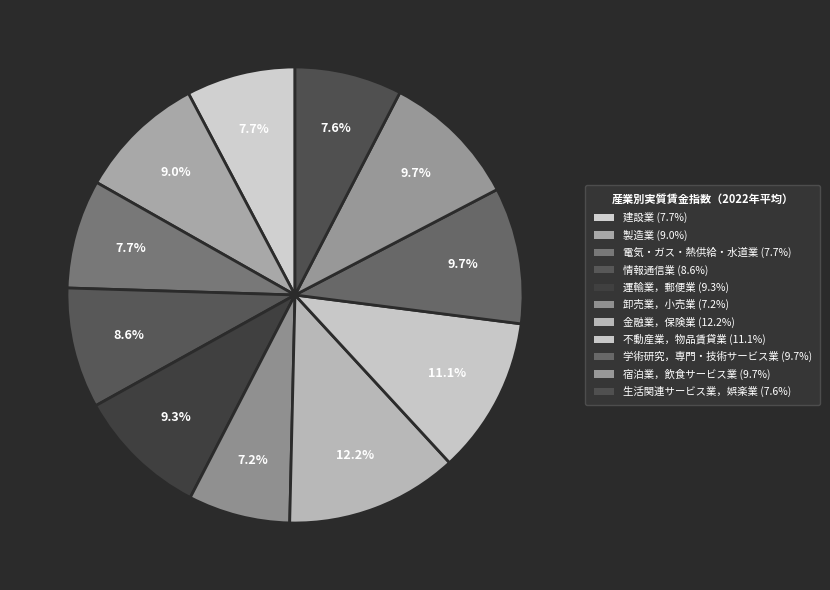

Is there any slice that represents more than half of the pie?

No